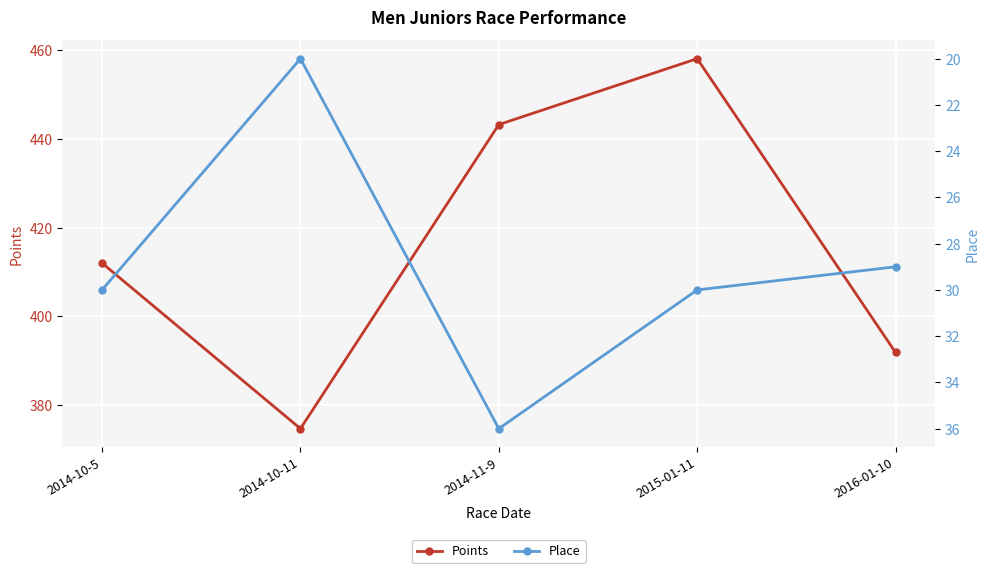

The value of Place at 2015-01-11 is 30.0. True or false?

True